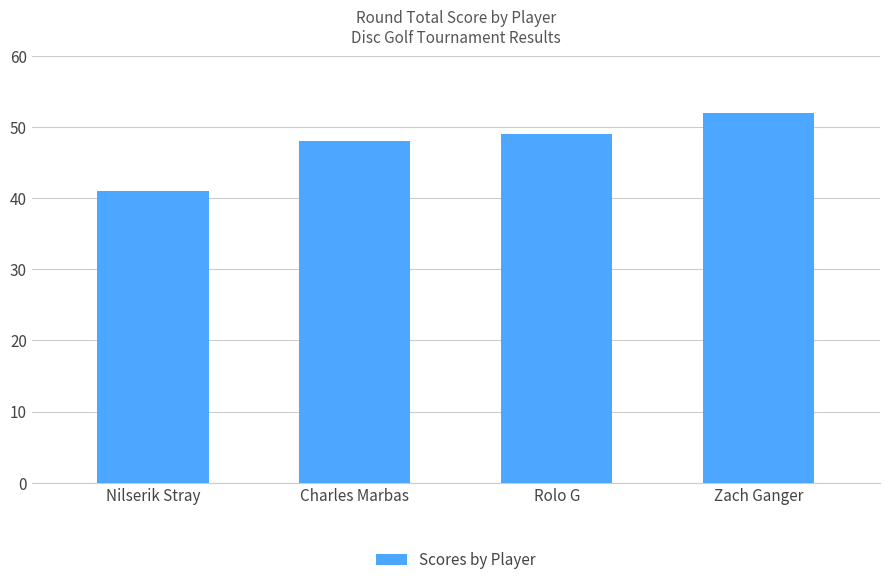

Between Nilserik Stray and Zach Ganger, which is larger?

Zach Ganger